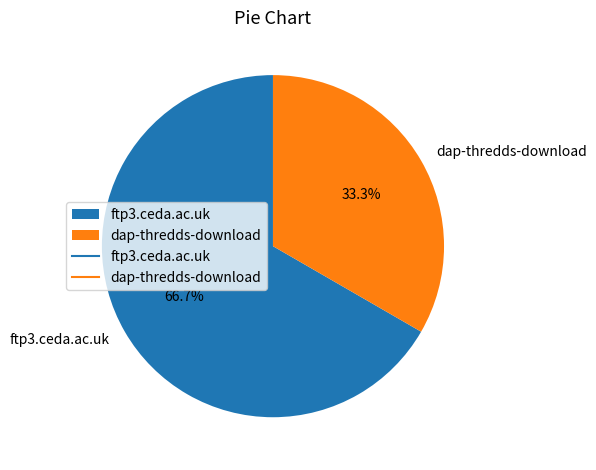

Combined, what portion of the pie is ftp3.ceda.ac.uk and dap-thredds-download?

100.0%